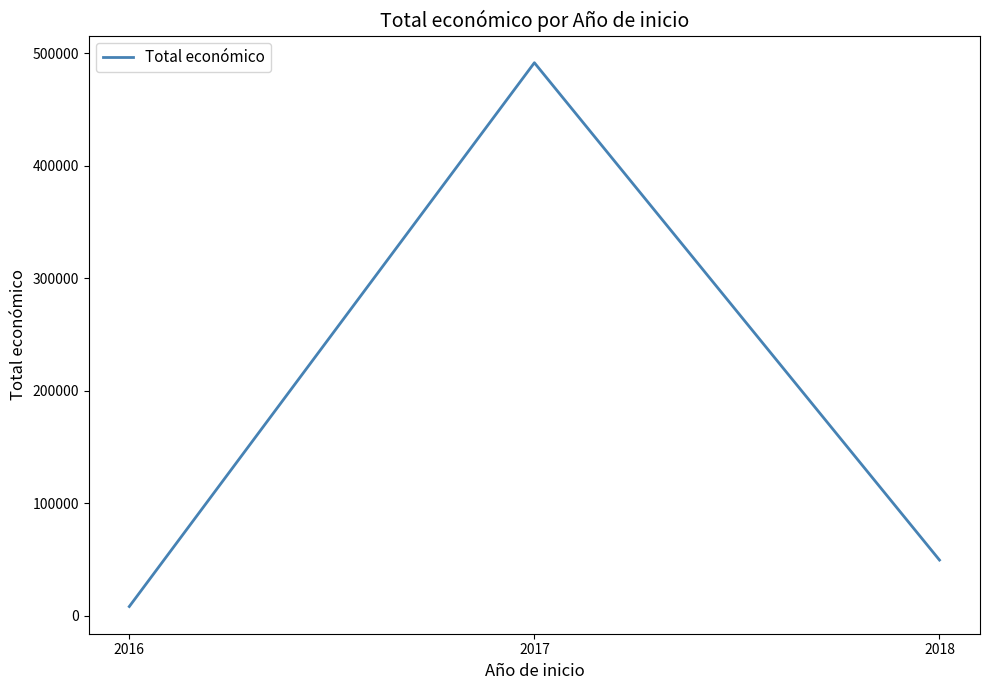

Approximately how many times larger is the value at 2017 compared to 2018?

10.0